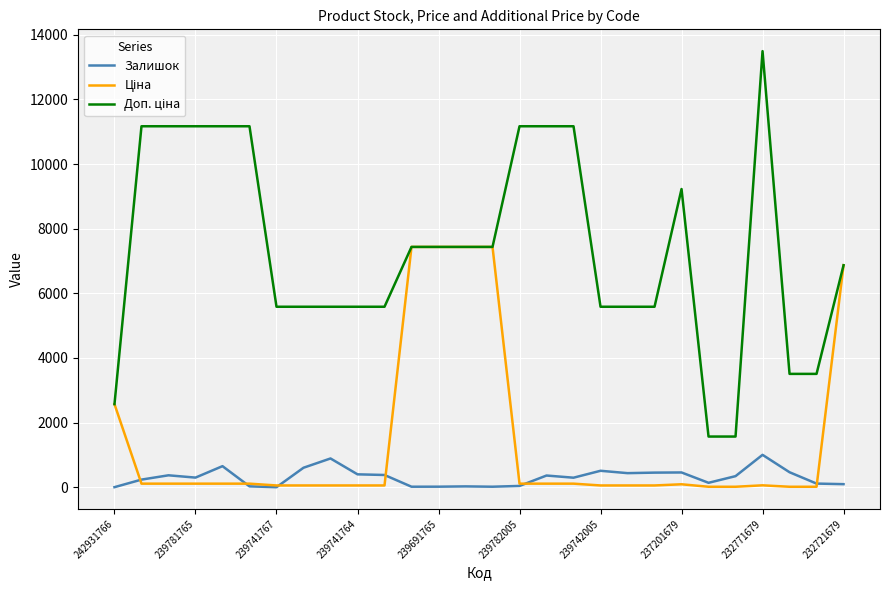

Is it true that Залишок equals 458.0 at 237201679?

True